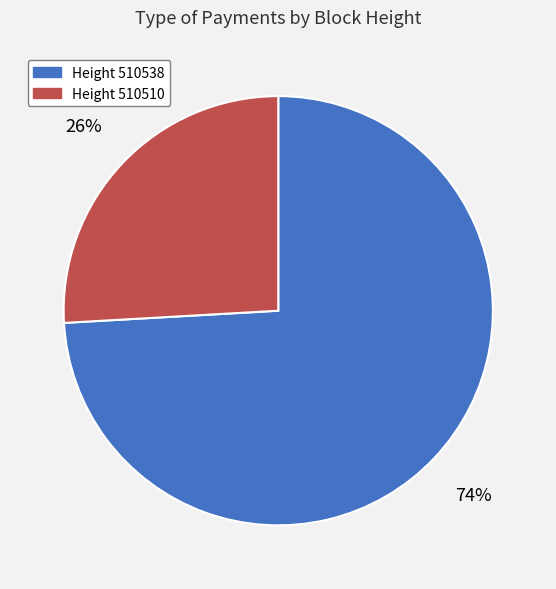

To the nearest percent, what is the average slice percentage?

50%